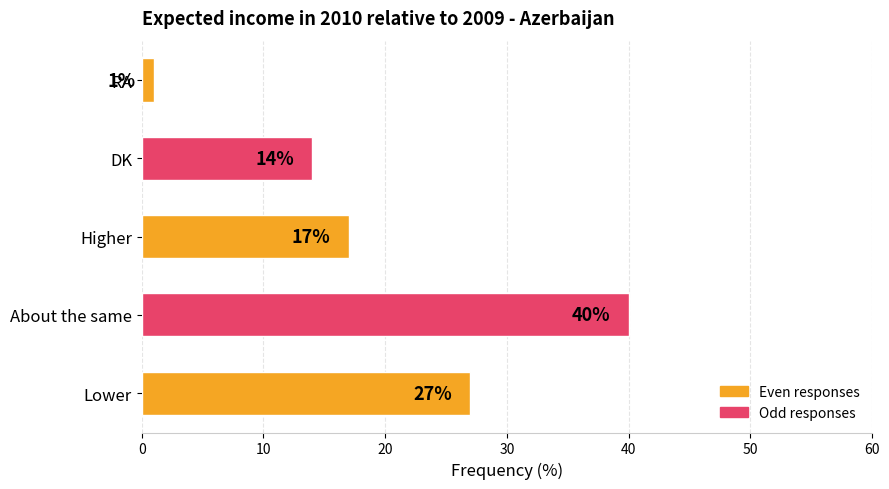

Reading bottom to top, what are all the values shown in this chart?

Lower=27	About the same=40	Higher=17	DK=14	RA=1